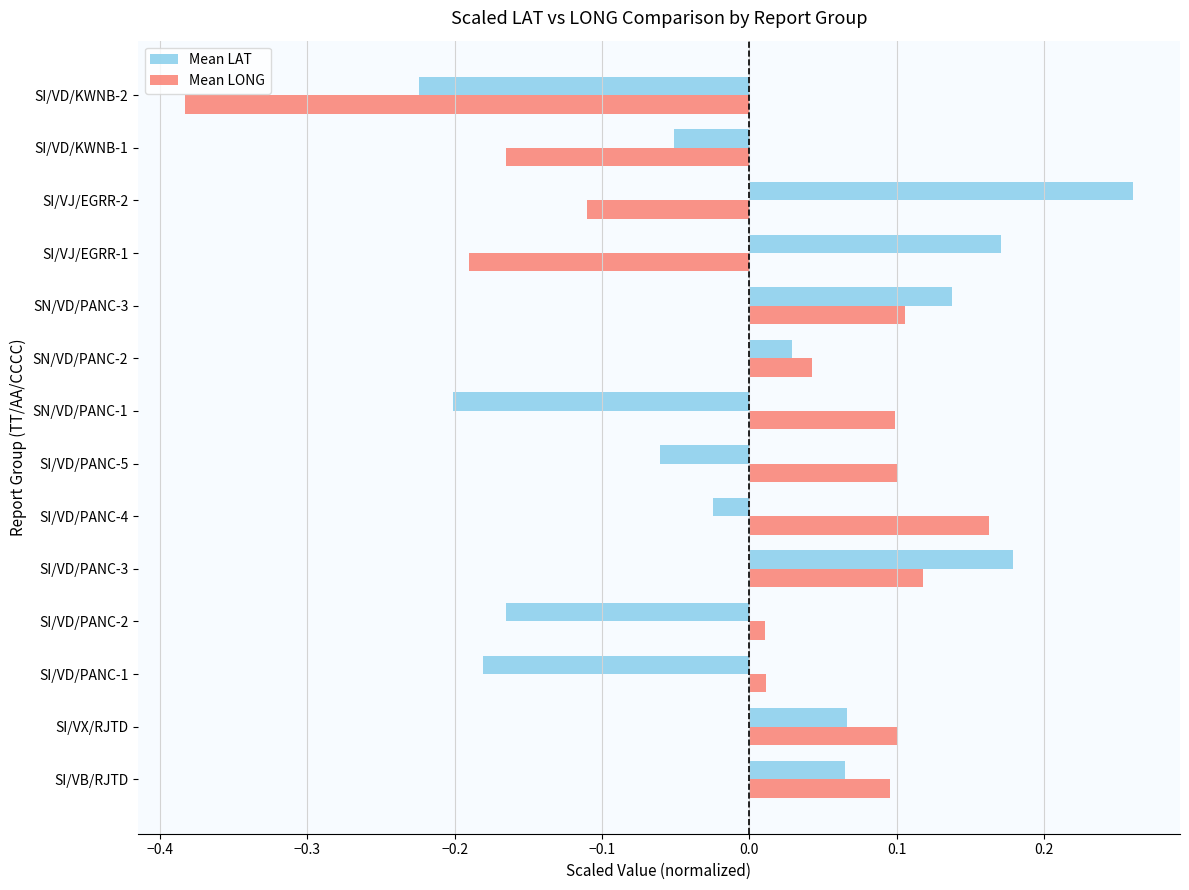

Between SI/VD/PANC-1 and SN/VD/PANC-3, which series saw the biggest shift?

Mean LAT